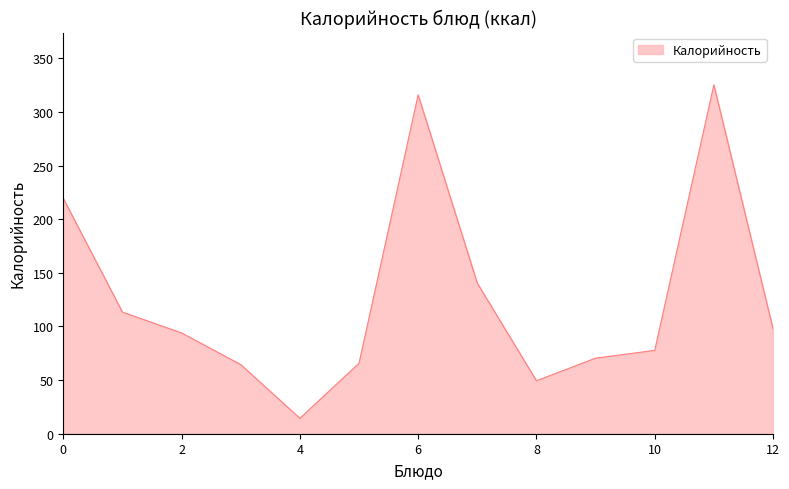

What is the difference between the maximum and minimum values?

310.9